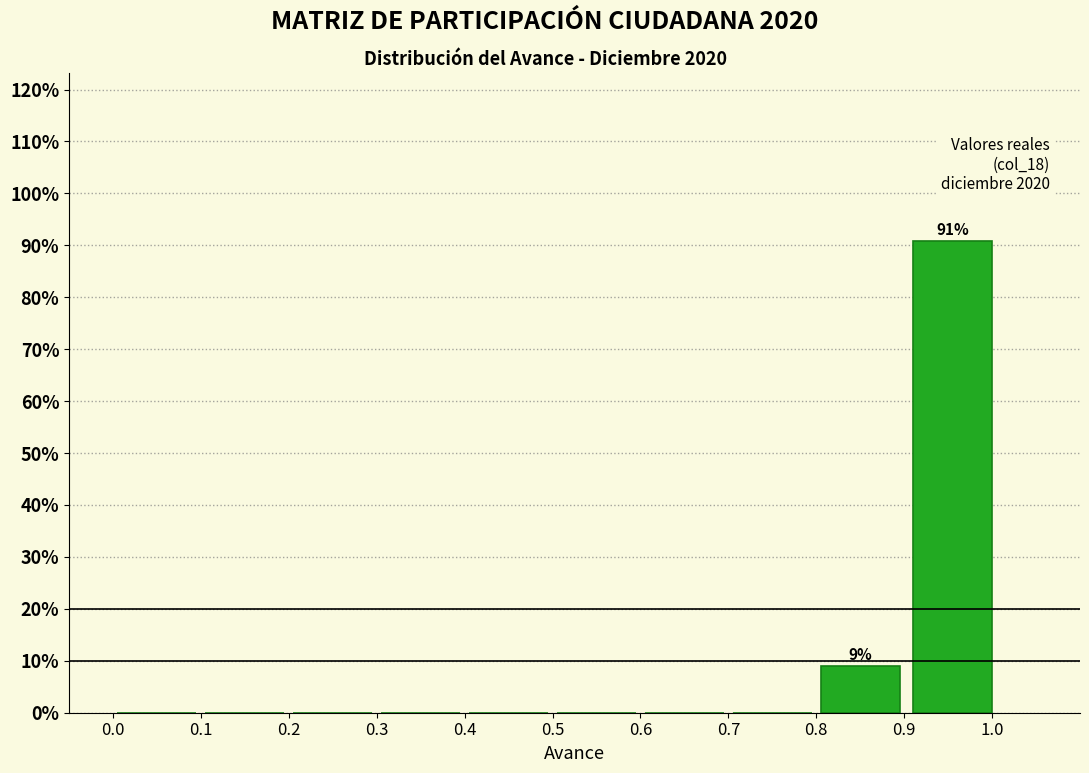

Which range on the x-axis has the tallest bar?

0.90 to 1.01